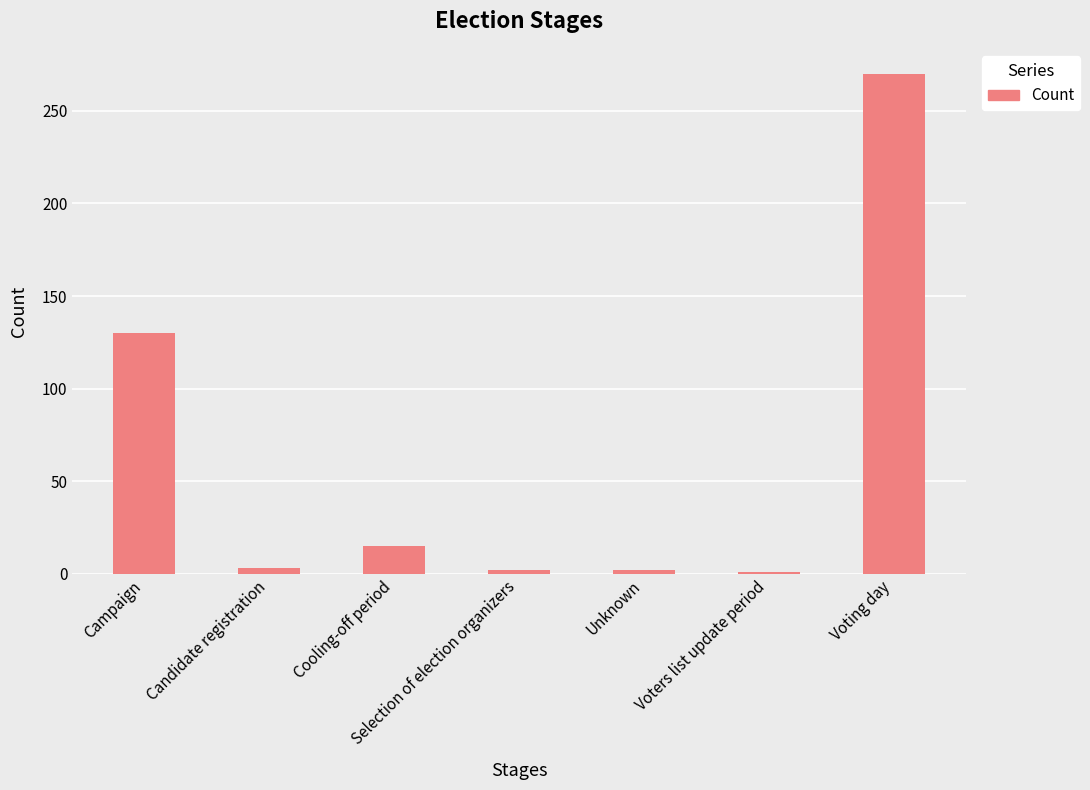

What is the label of the 2nd bar from the right?

Voters list update period